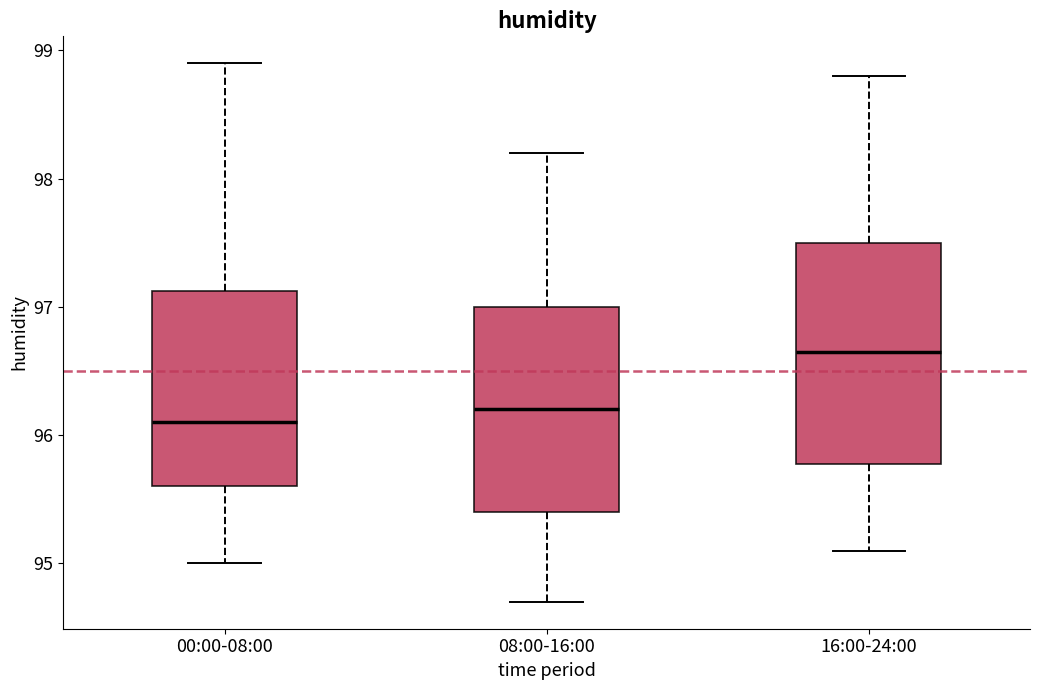

Which box's median line is the lowest?

00:00-08:00